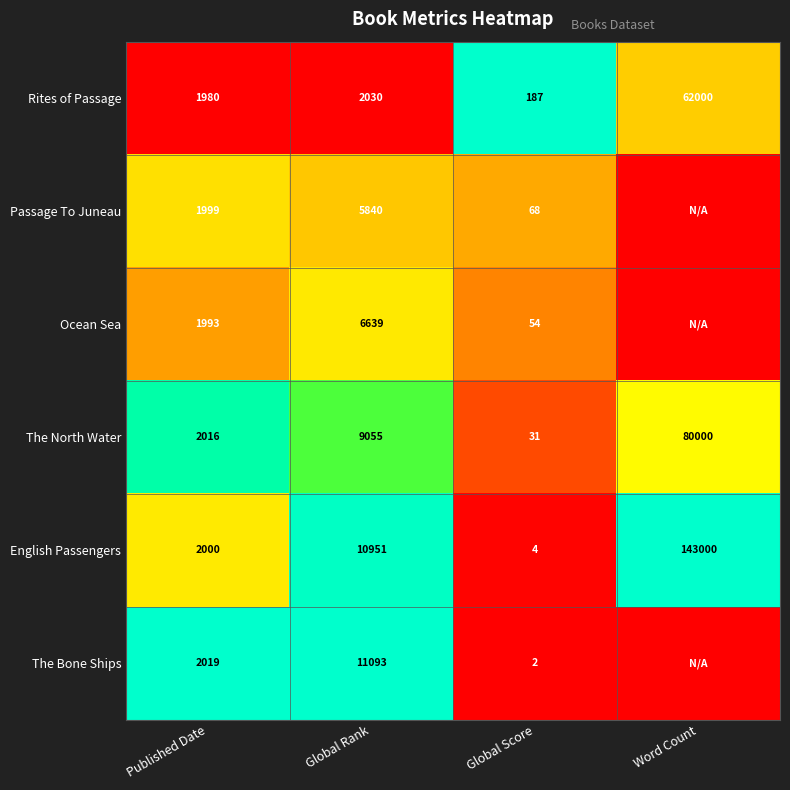

At how many categories does at least one series exceed 0?

4